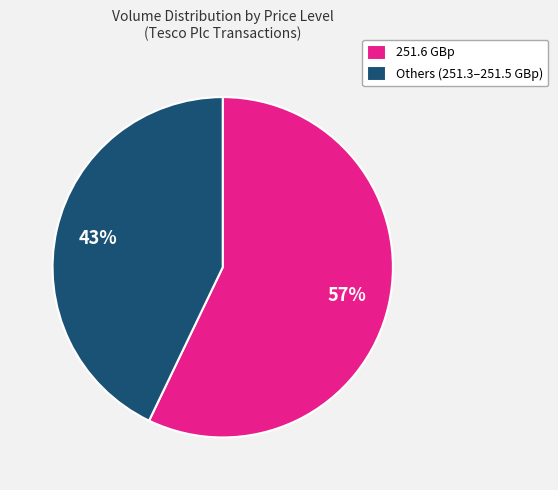

To the nearest percent, what is the average slice percentage?

50%